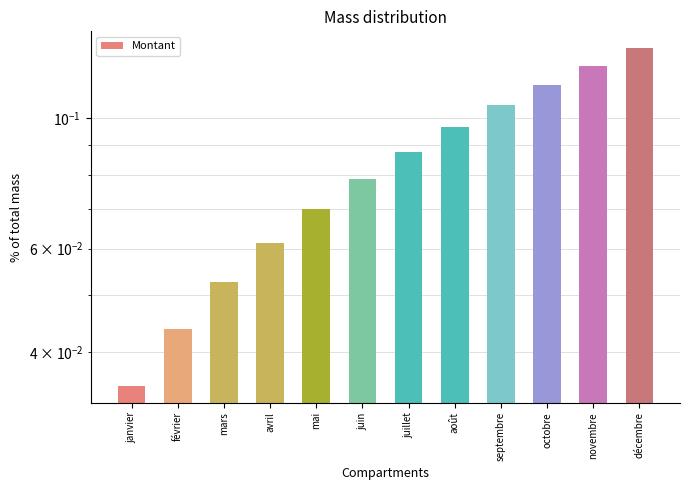

What is the sum of the values at octobre and mai?

0.2